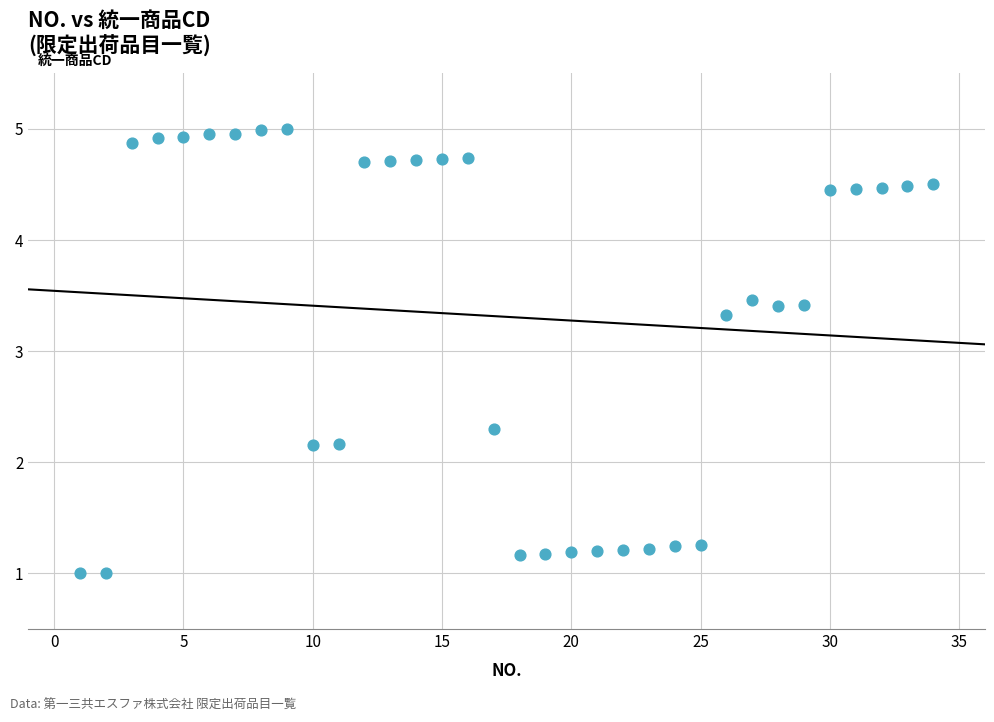

What is the range of Y values (max minus min)?

4.0